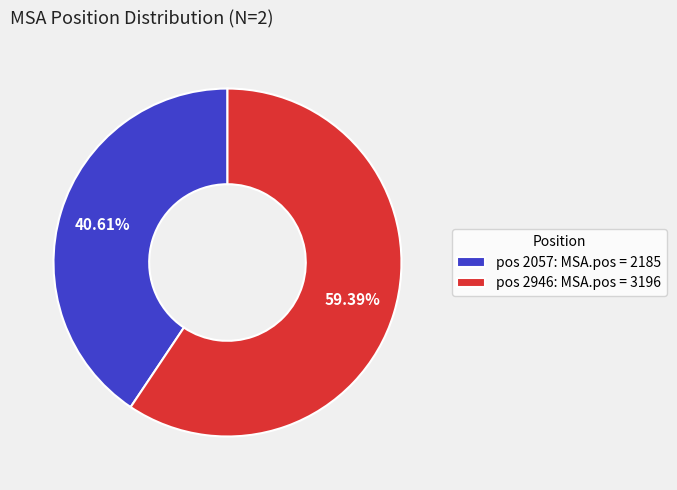

Is the sum of pos 2057: MSA.pos = 2185 and pos 2946: MSA.pos = 3196 greater than half?

Yes